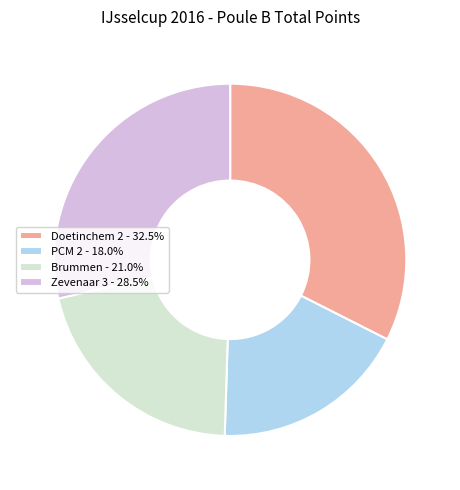

Is the sum of Doetinchem 2 - 32.5% and Brummen - 21.0% greater than half?

Yes